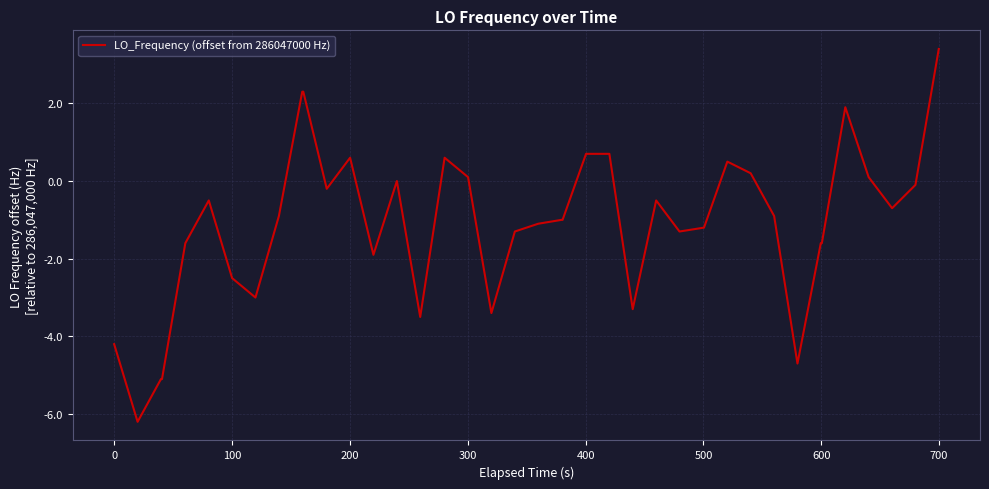

What is the greatest value displayed?

3.4